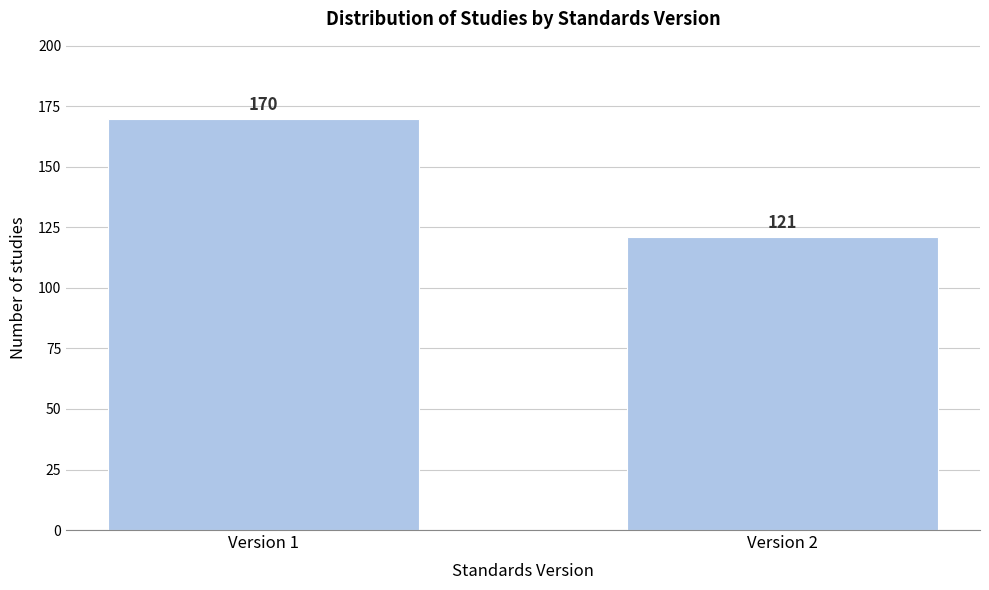

Reading left to right, extract all data points from this chart.

Version 1=170	Version 2=121